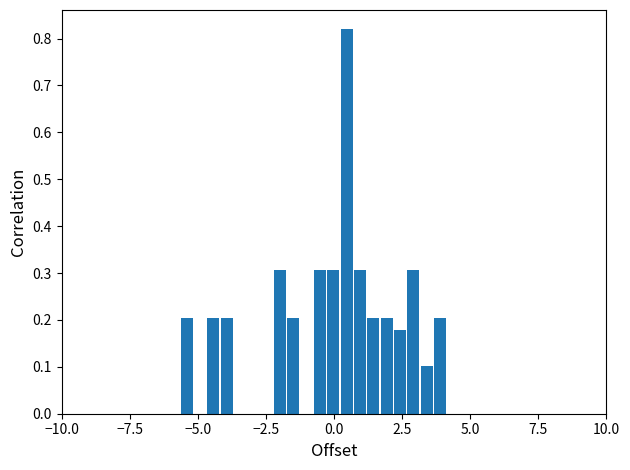

Around what value on the x-axis is the tallest bar? Give the approximate position of its centre, as read against the axis.

0.5